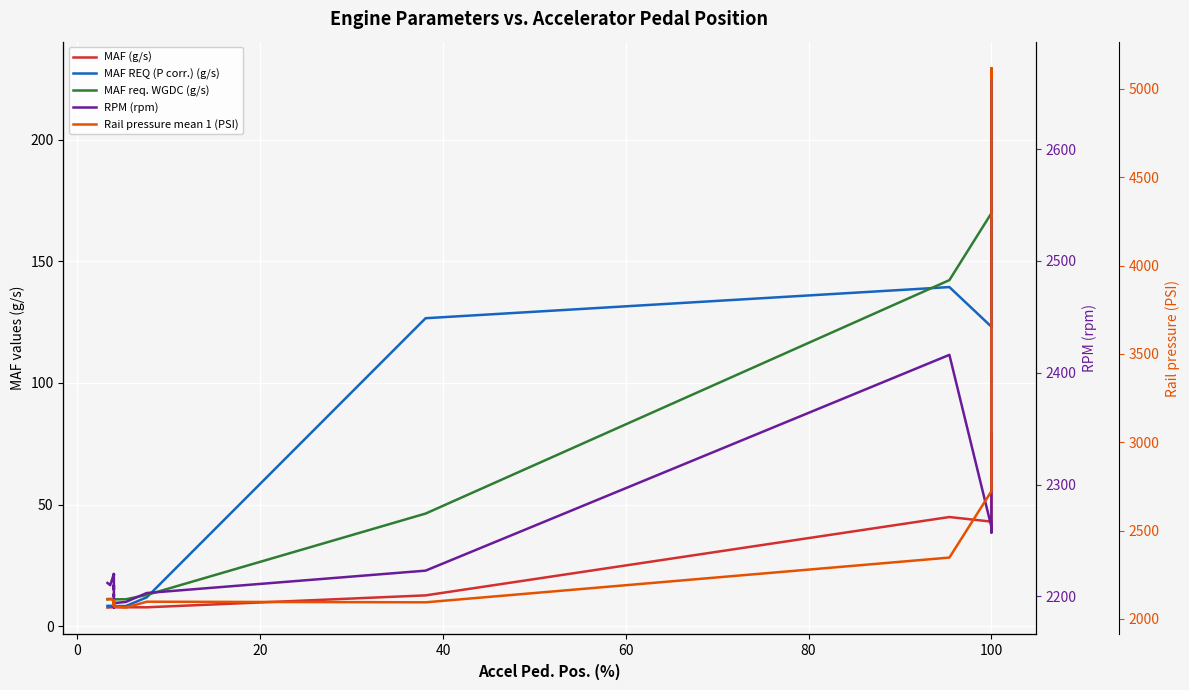

Which series has the largest total across all categories?

Rail pressure mean 1 (PSI)